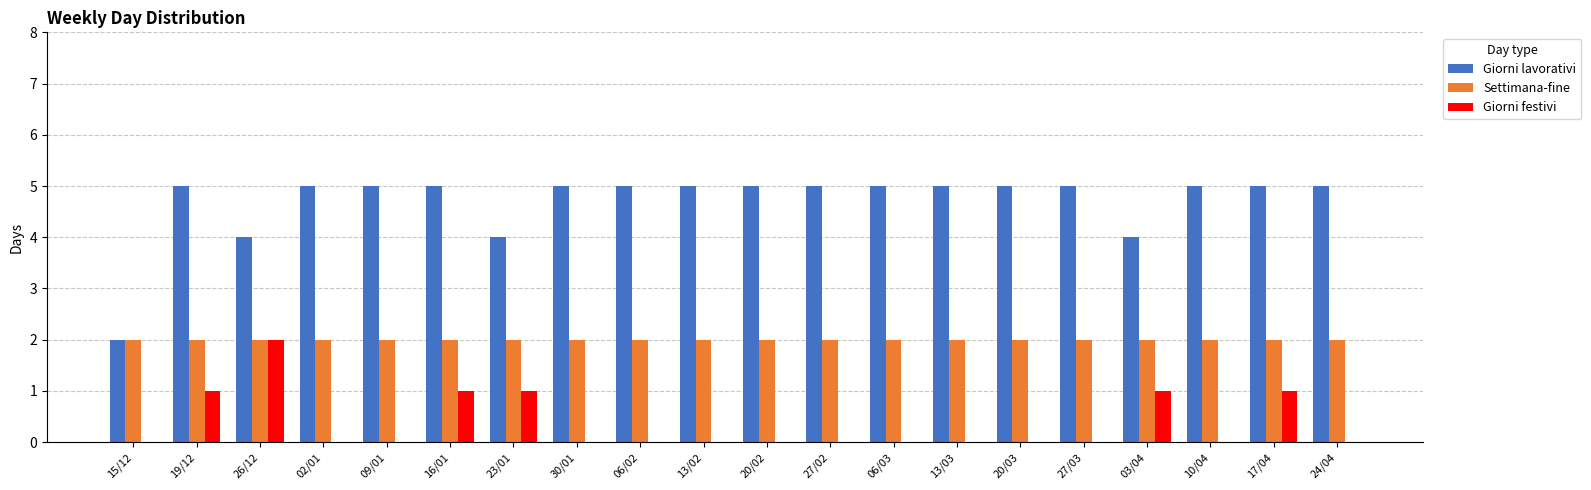

What is the greatest value displayed?

5